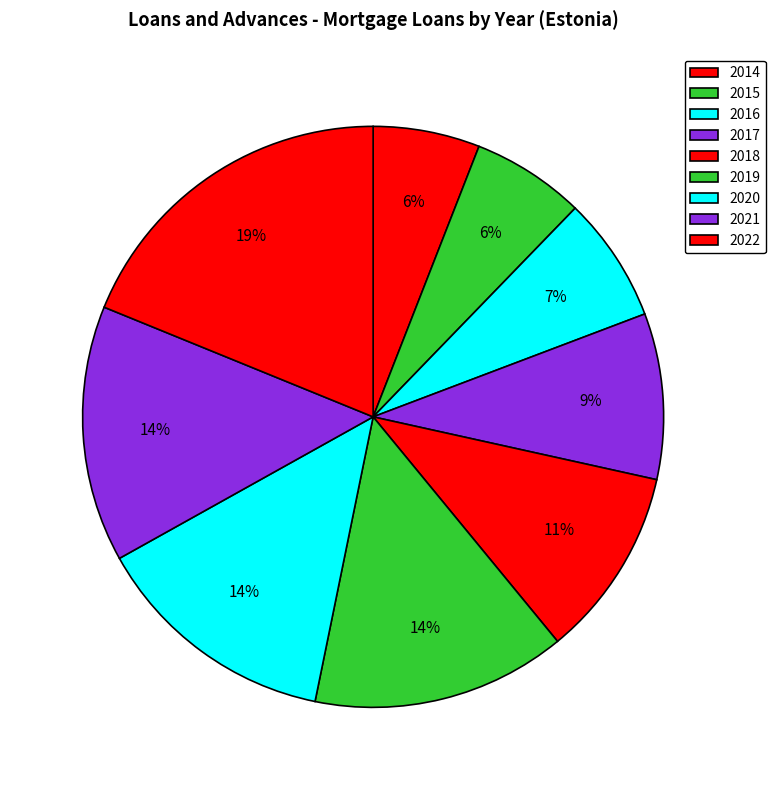

Count the number of slices in the pie.

9